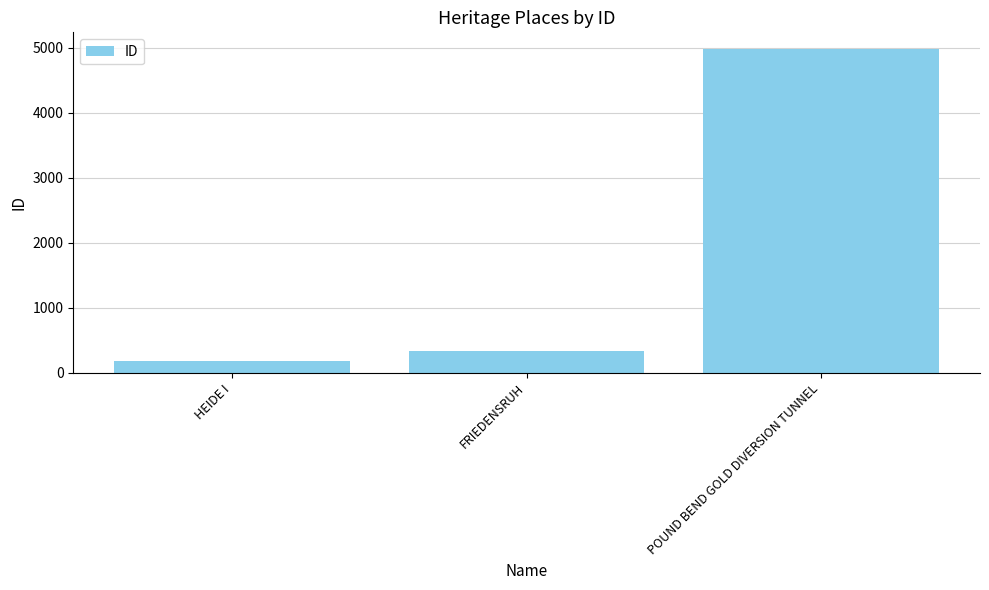

Between POUND BEND GOLD DIVERSION TUNNEL and HEIDE I, which is larger?

POUND BEND GOLD DIVERSION TUNNEL